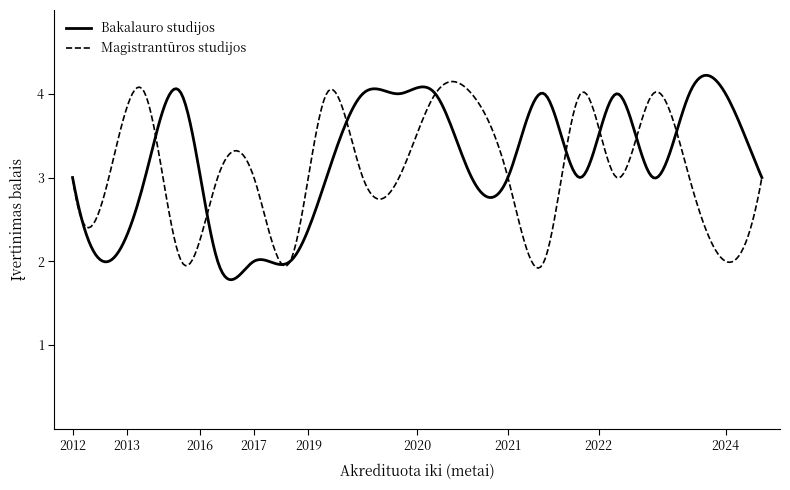

Which series has the largest range (max minus min)?

Bakalauro studijos